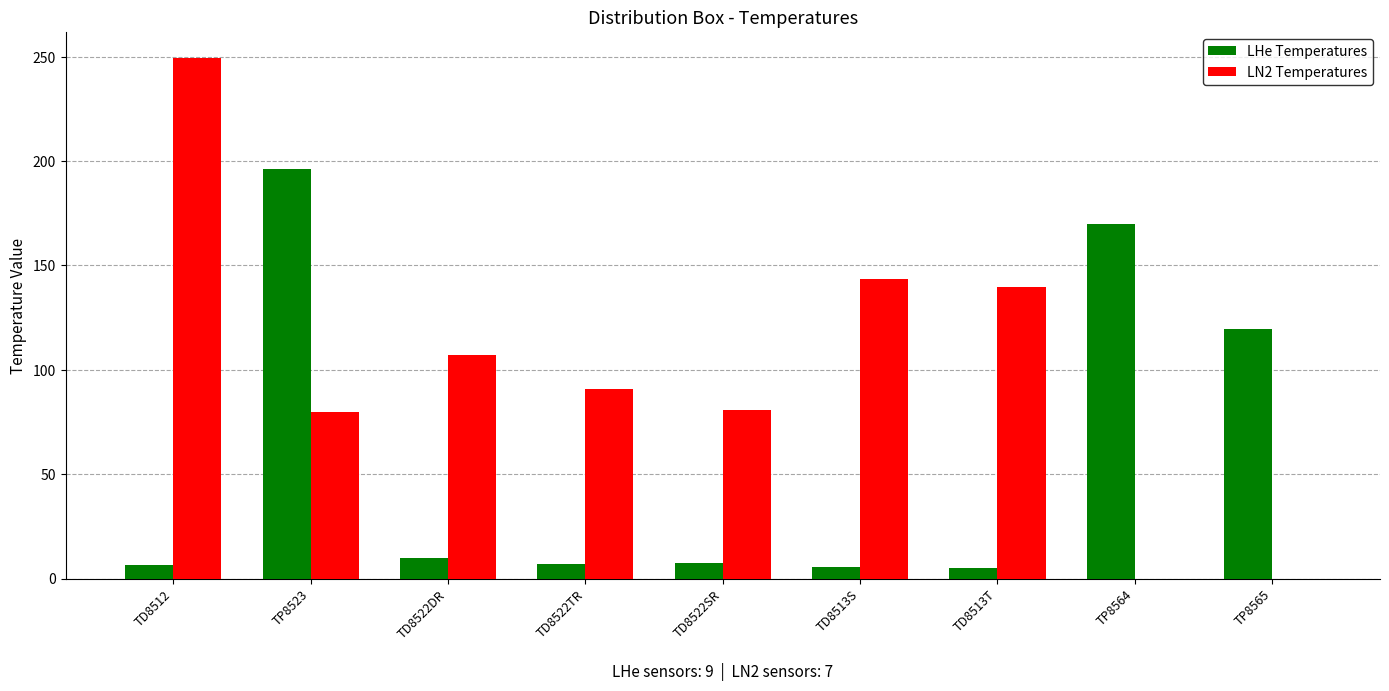

At which category is the sum across all series the highest?

TP8523